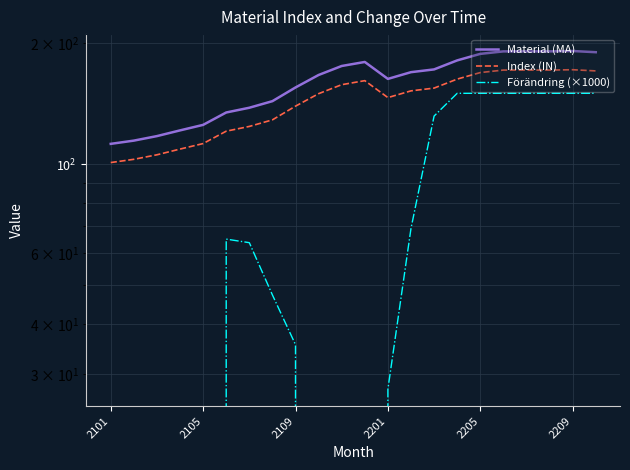

Which series has the largest total across all categories?

Material (MA)